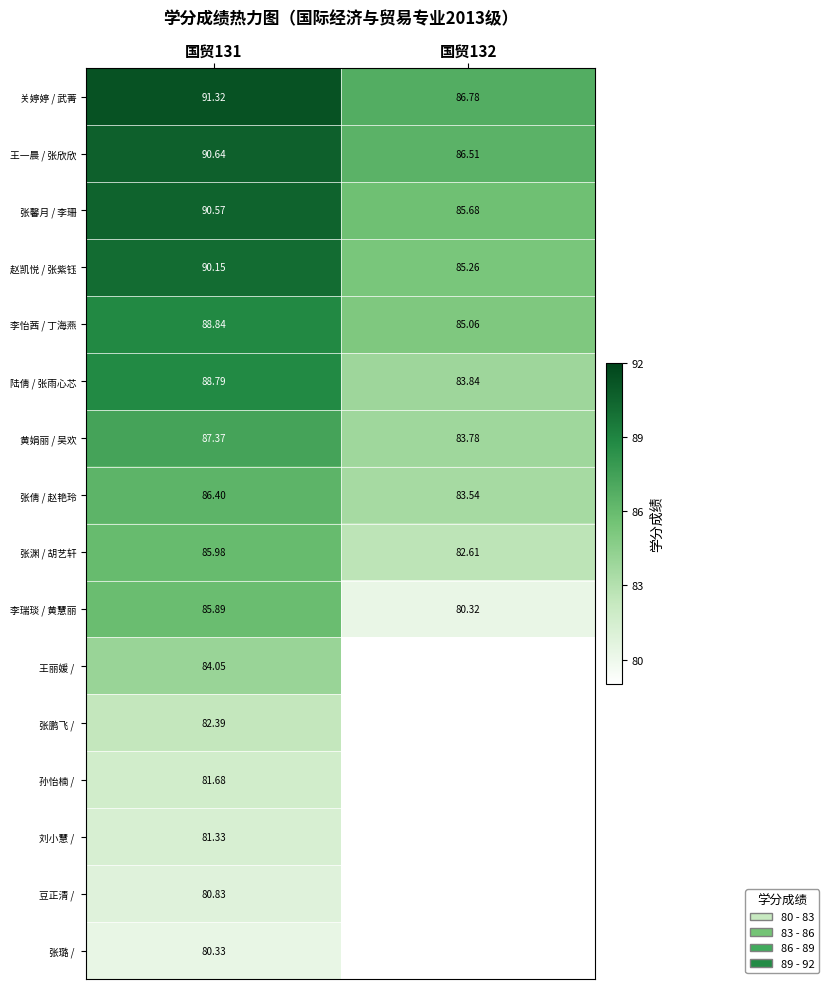

True or false: 张渊 / 胡艺轩 has a value of 118.0 at 国贸131.

False